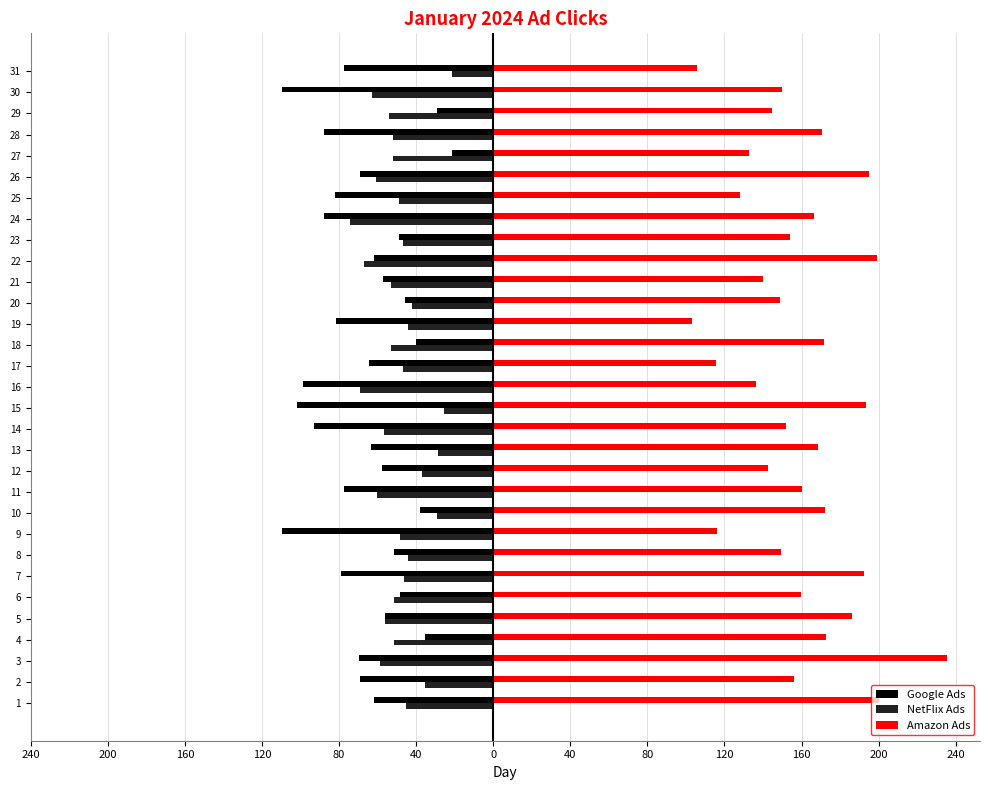

What is the label of the 7th bar from the right?

24